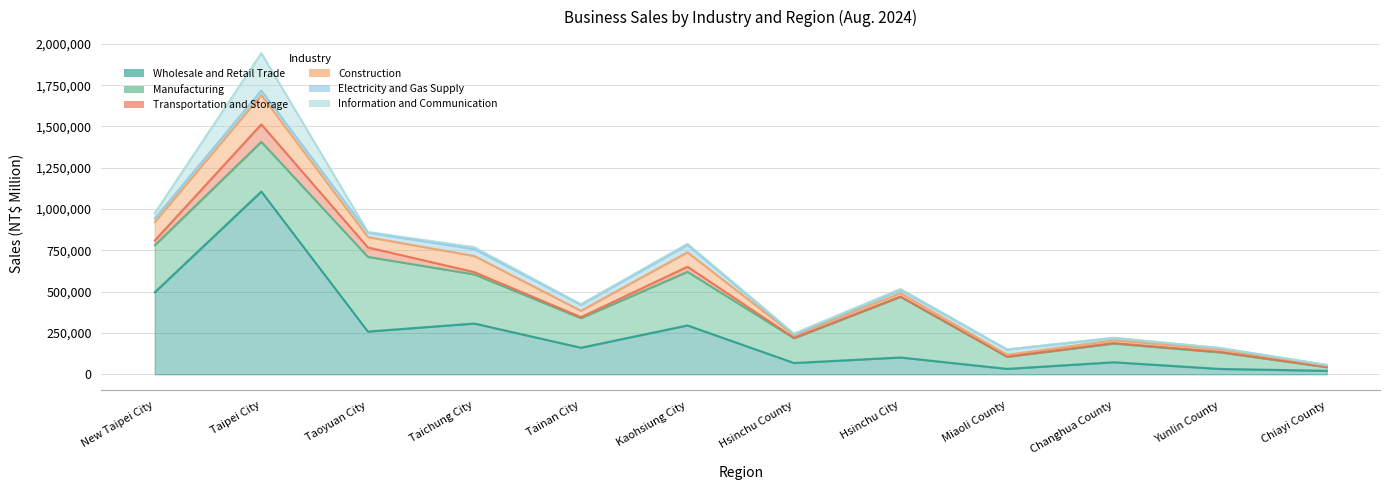

The Information and Communication series shows 8368 at Hsinchu City. True or false?

False